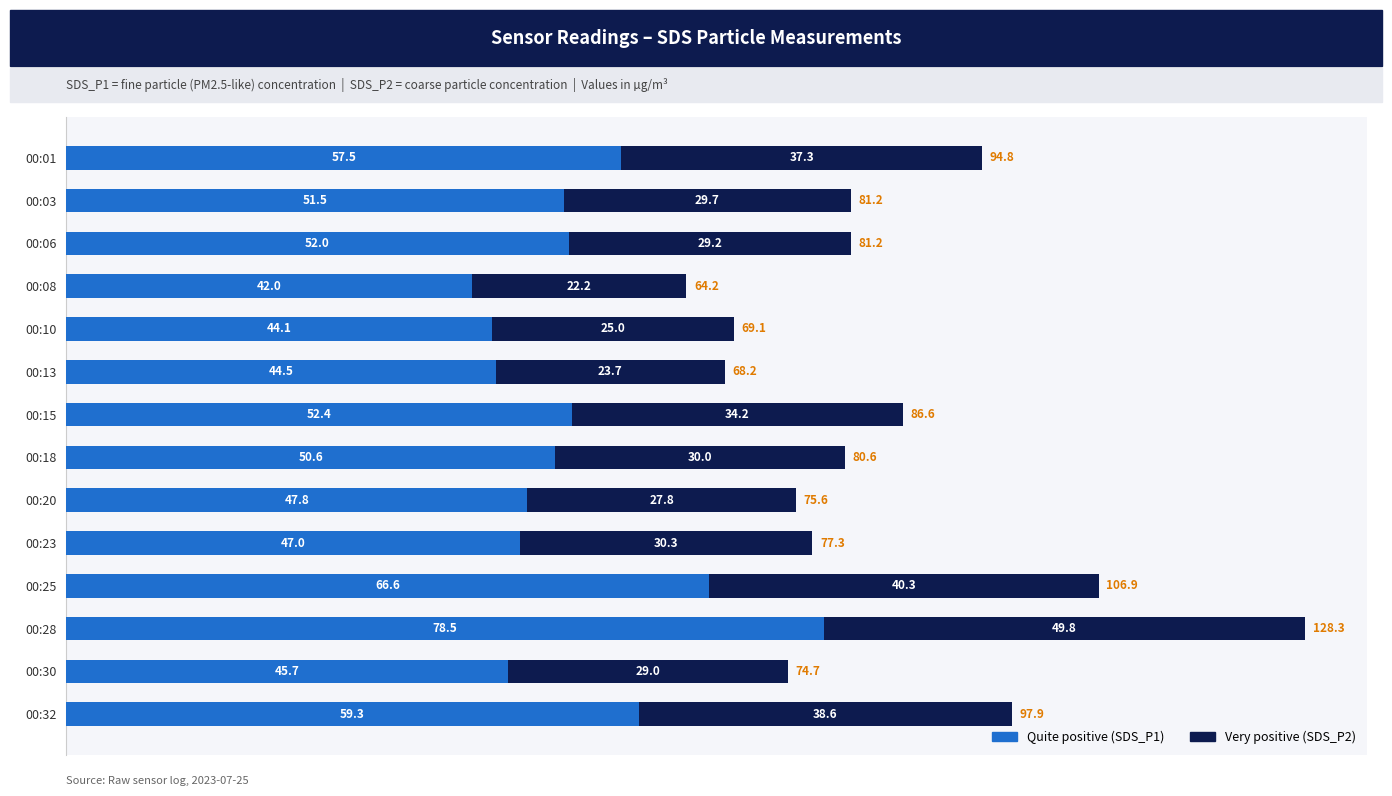

At which category is the sum across all series the highest?

00:28